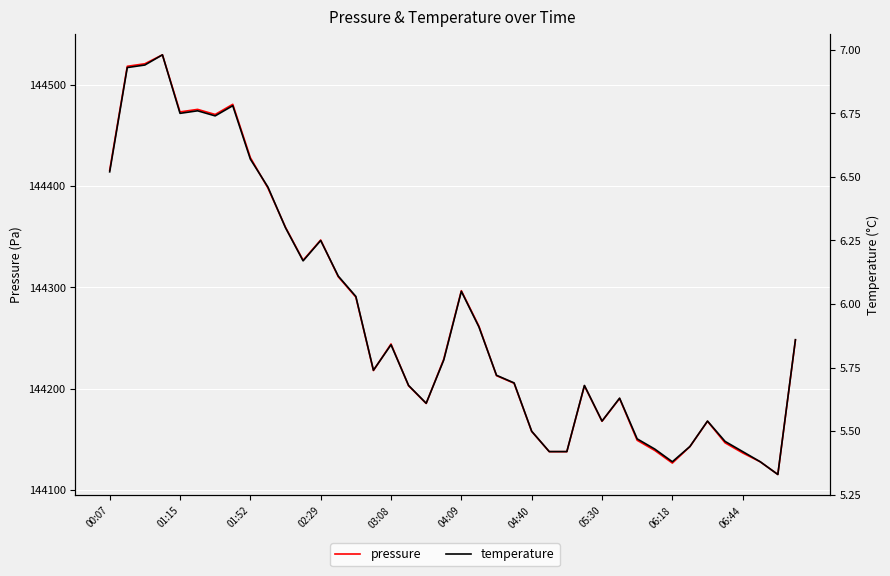

In temperature, how many points are lower than both neighbors (excluding endpoints)?

8